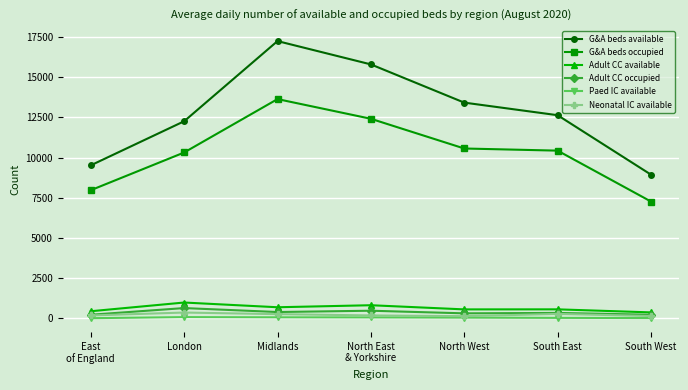

What is the value of the Neonatal IC available point at the 2nd from the left?

359